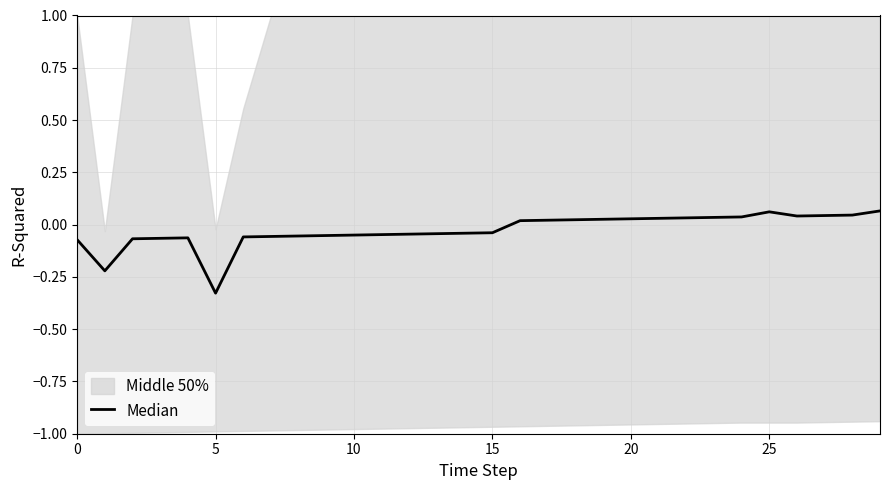

True or false: the data shows 0.0 at 26.

True